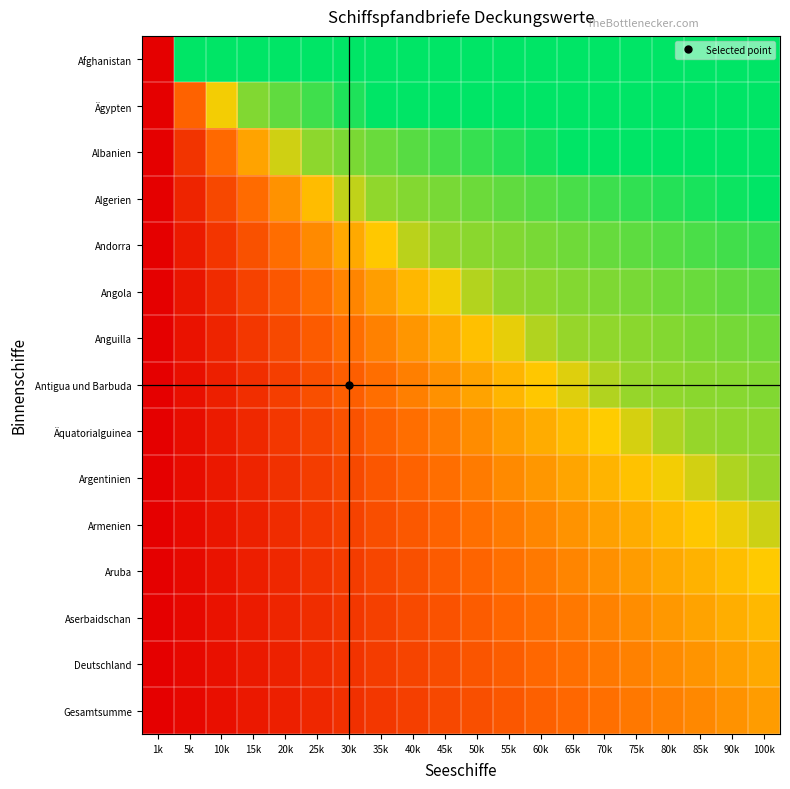

At how many categories does at least one series exceed 0?

19